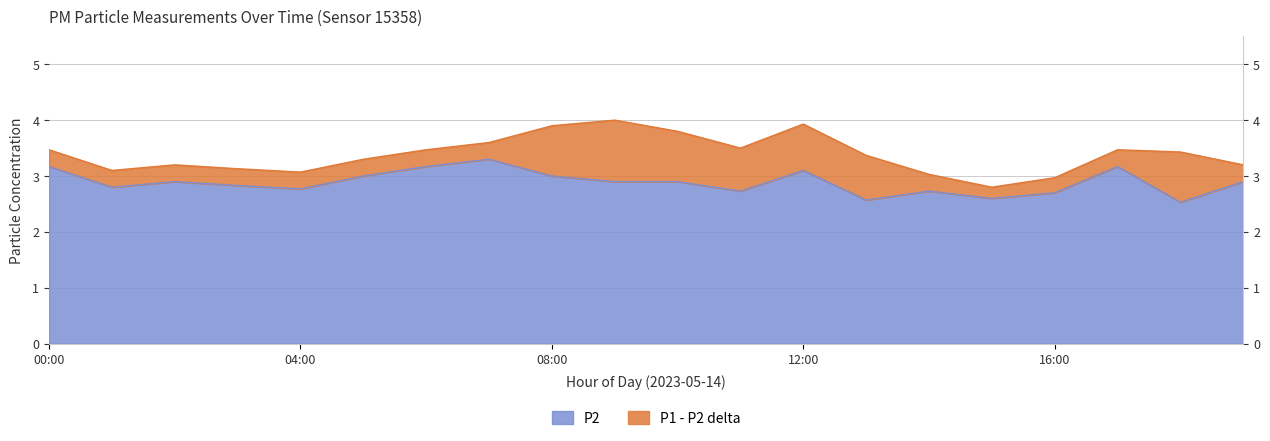

At how many categories does at least one series exceed 3?

18